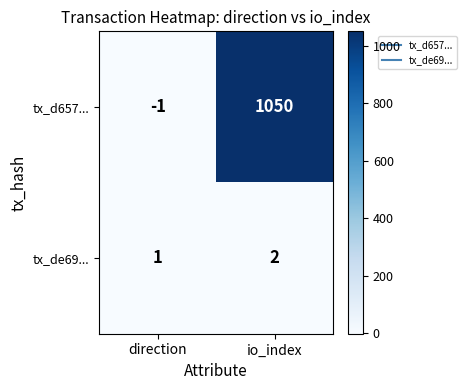

At which category is the sum across all series the highest?

io_index